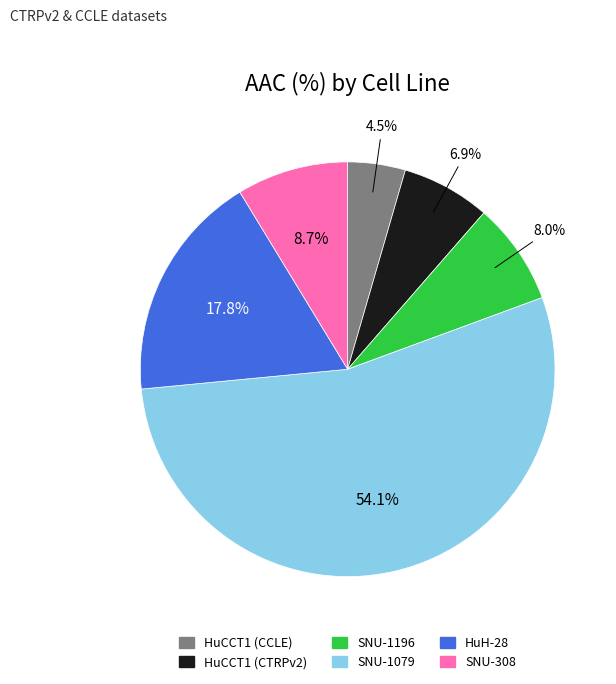

To the nearest percent, what is the difference between the HuCCT1 (CCLE) and HuH-28 slice percentages?

13%